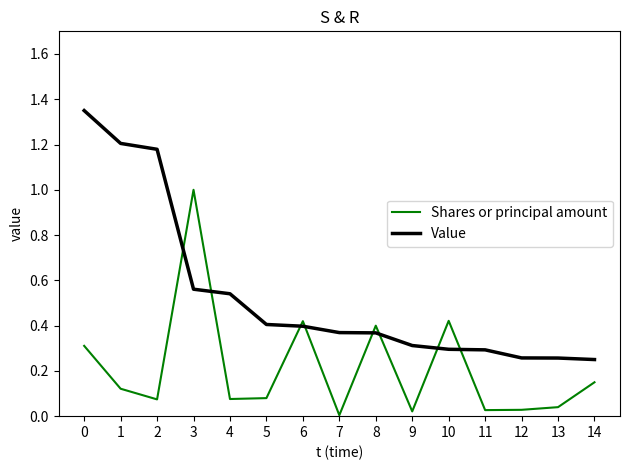

Rank the series at 13 from highest to lowest value.

Value, Shares or principal amount